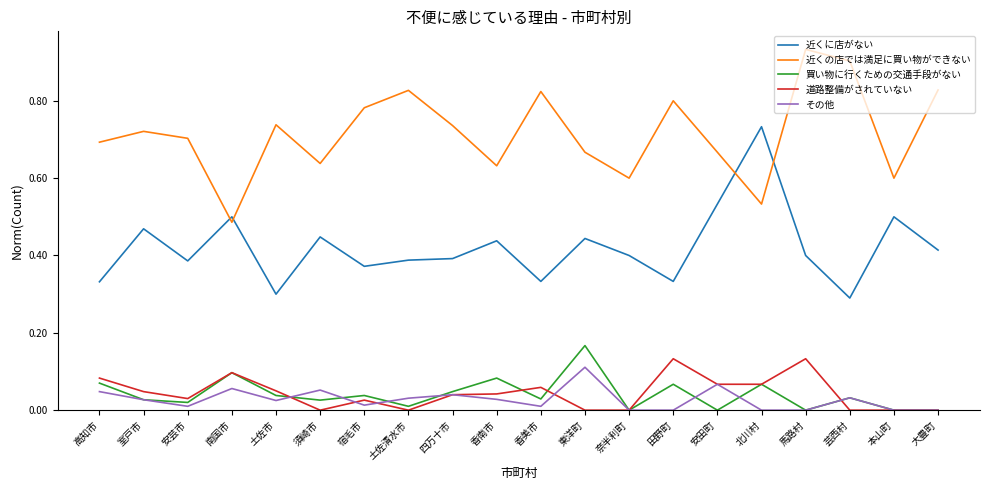

True or false: 近くの店では満足に買い物ができない has more than 2 interior local peaks.

True